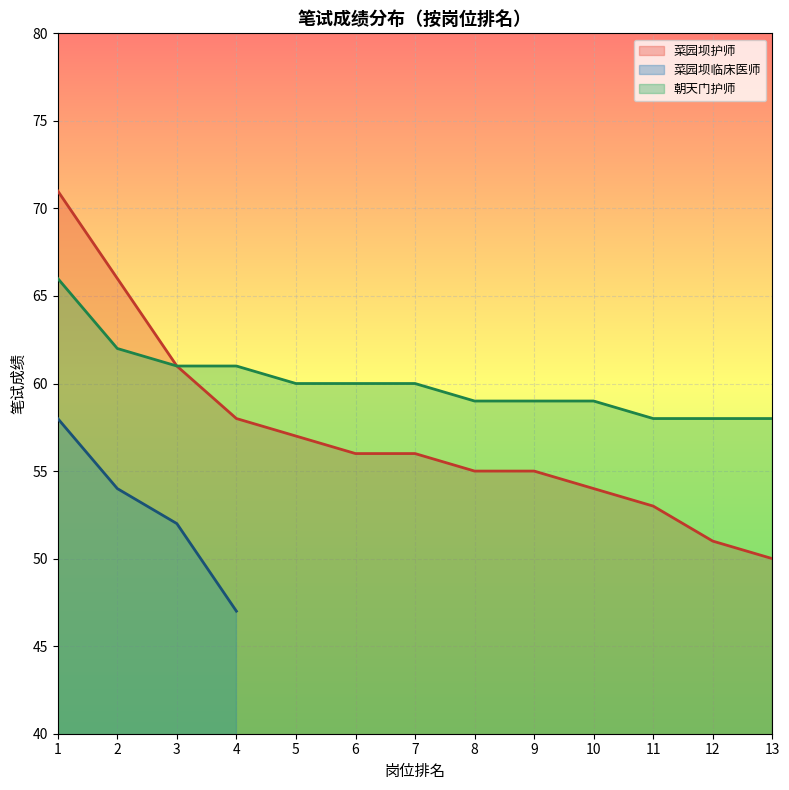

Is it true that 朝天门护师_line equals 104.9 at 8?

False